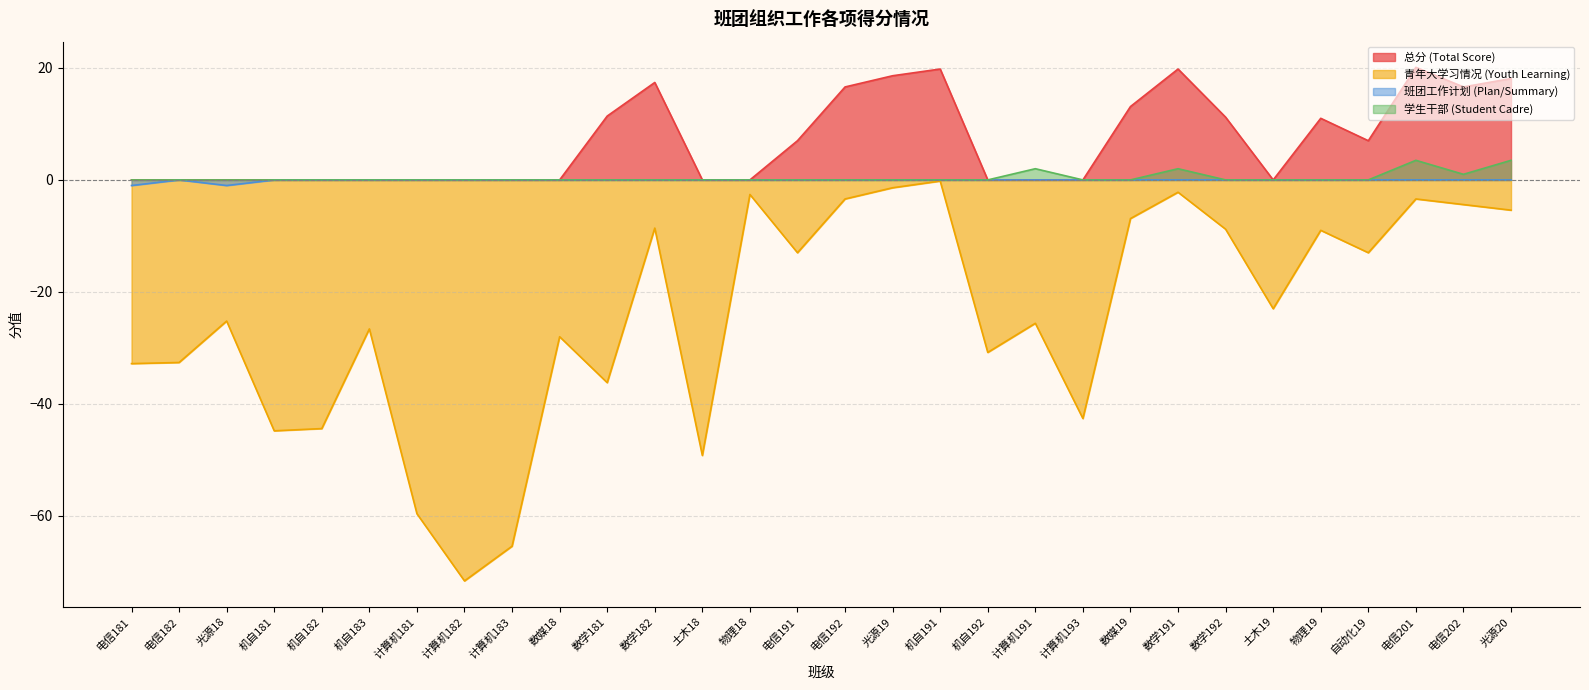

What is the maximum value for 学生干部 (Student Cadre)?

3.5